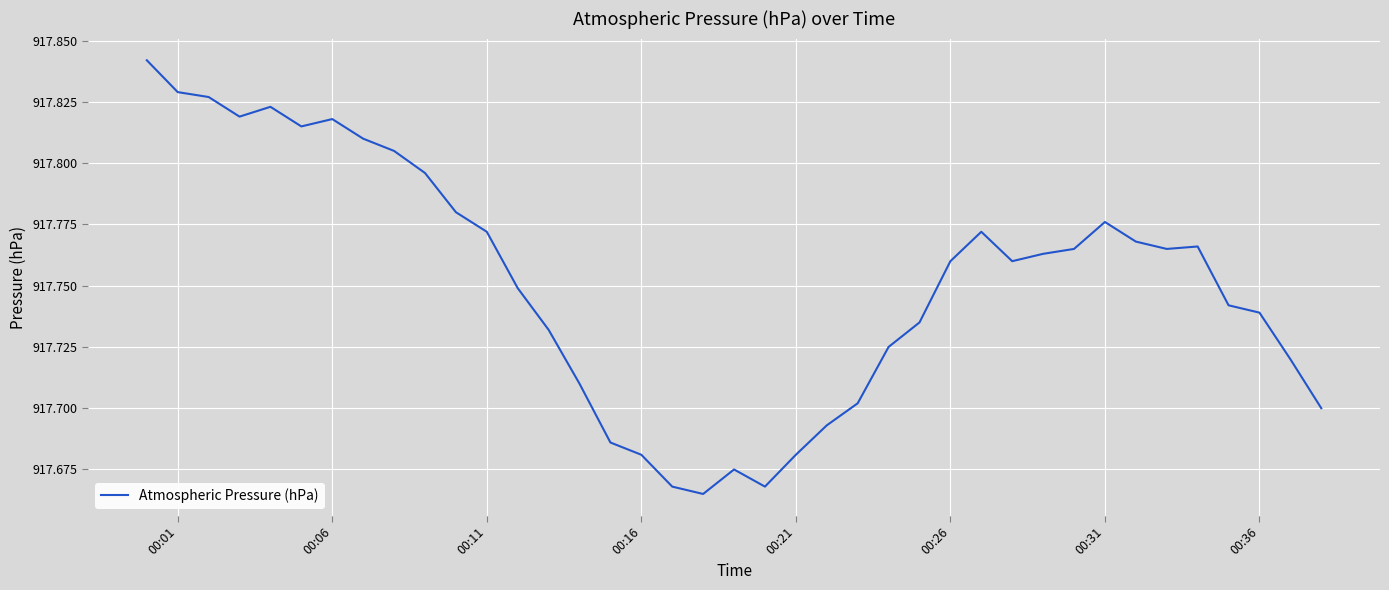

Does the chart display data point markers on the line(s)?

No